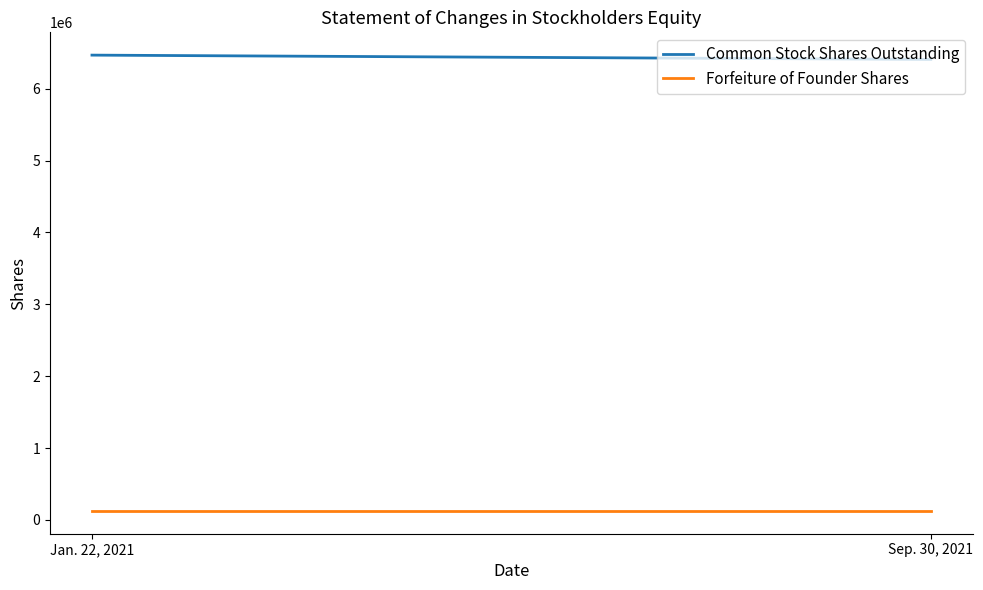

What is the minimum value shown in the chart?

124600